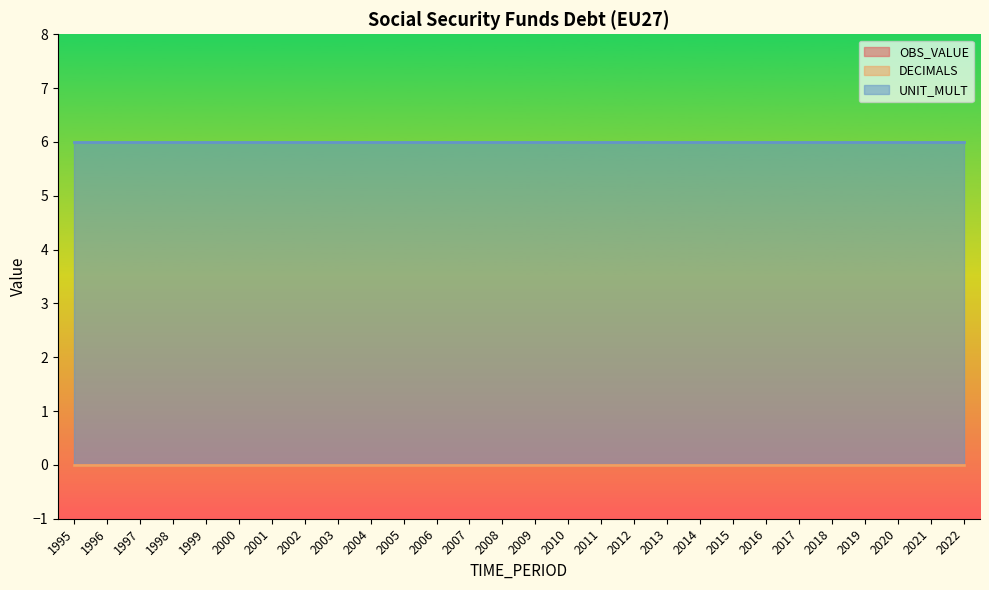

Between 2003 and 2016, which is larger?

2003